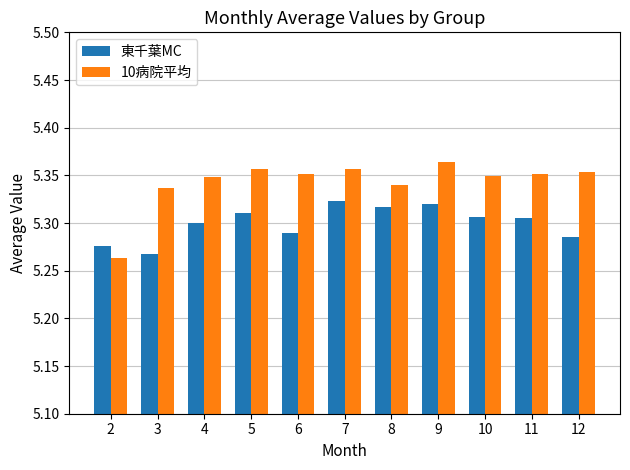

What is the difference between the second highest and minimum values in the 東千葉MC series?

0.1